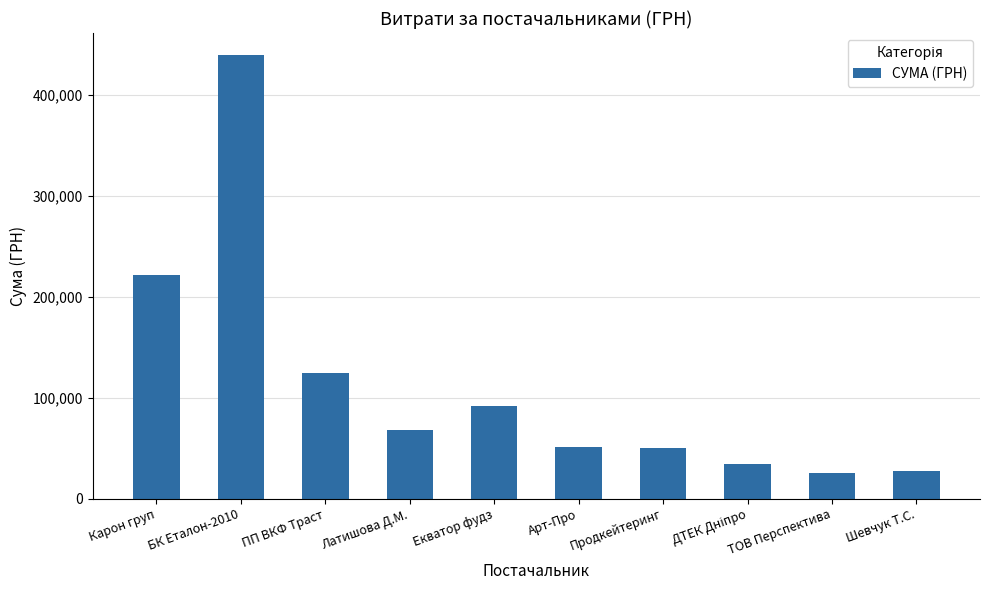

What is the value of the 3rd bar from the left?

124372.4